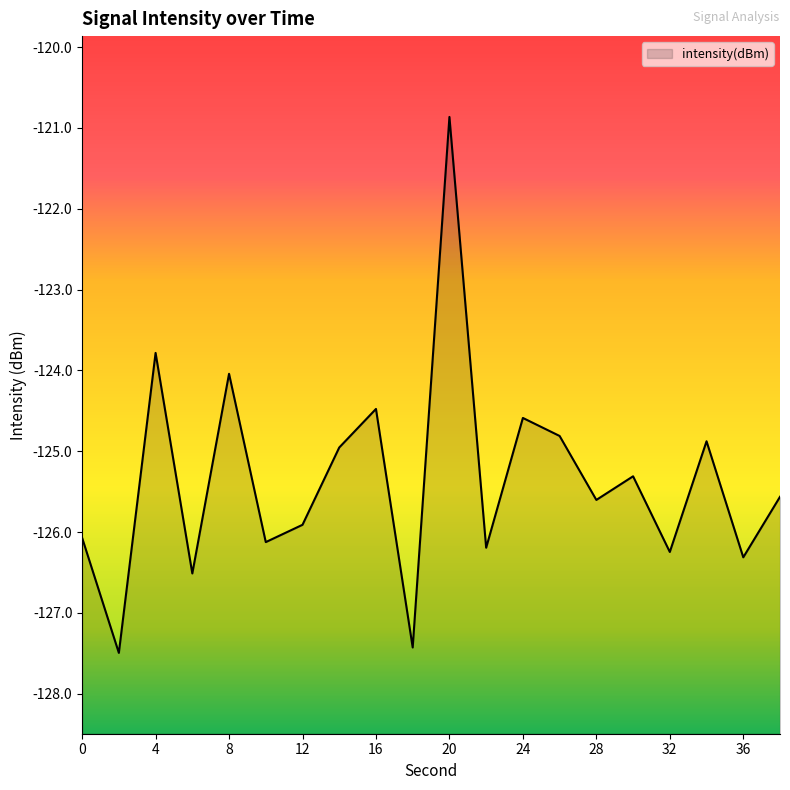

What is the change in value from 14 to 18?

-2.5